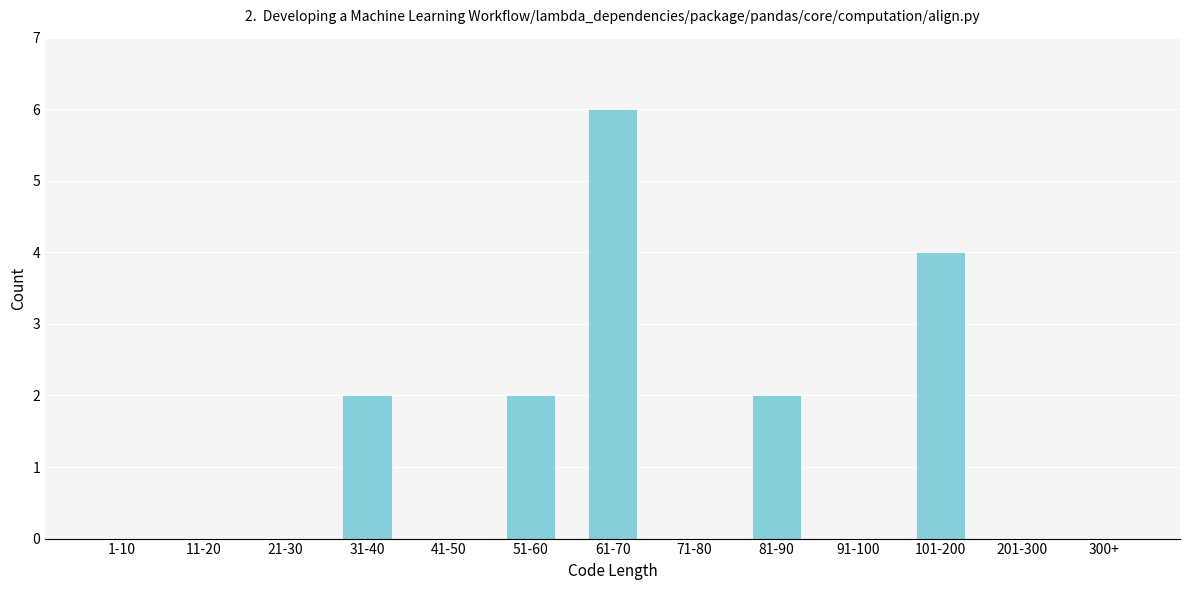

Reading left to right, extract all data points from this chart.

1-10=0	11-20=0	21-30=0	31-40=2	41-50=0	51-60=2	61-70=6	71-80=0	81-90=2	91-100=0	101-200=4	201-300=0	300+=0